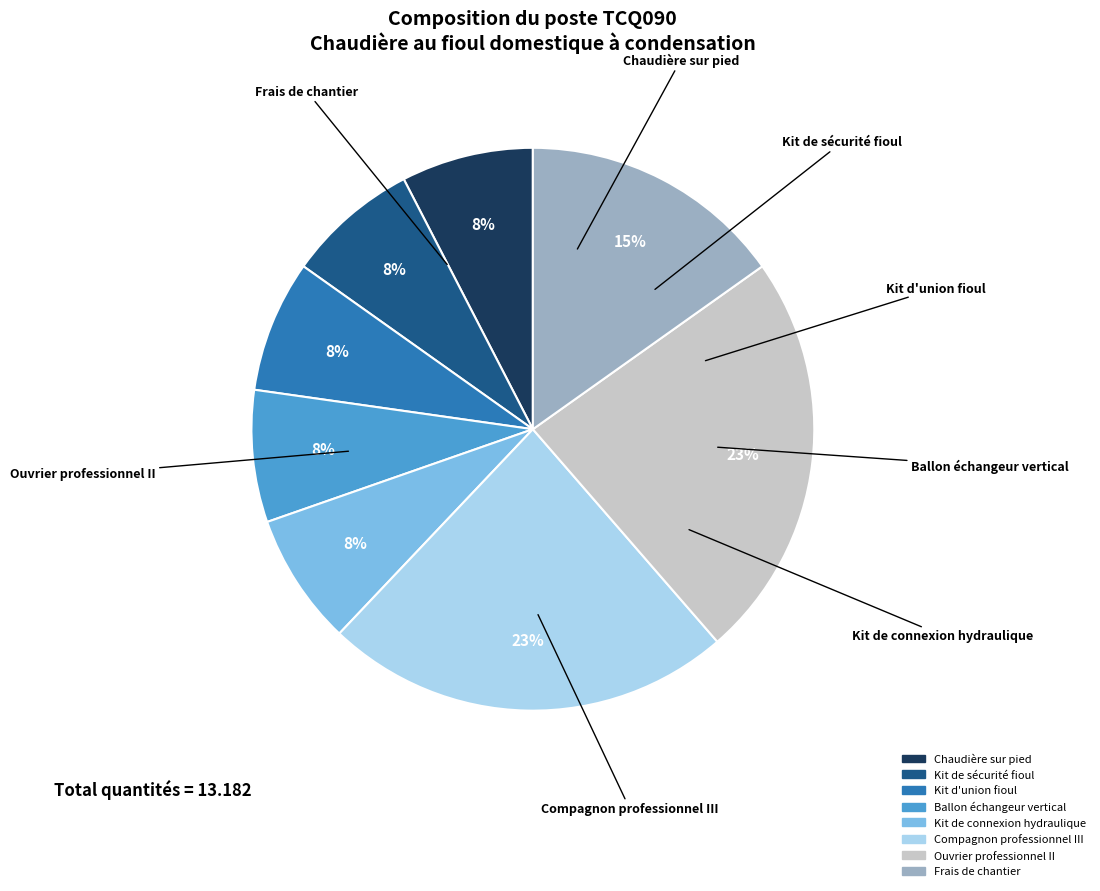

To the nearest percent, what is the average slice percentage?

12%